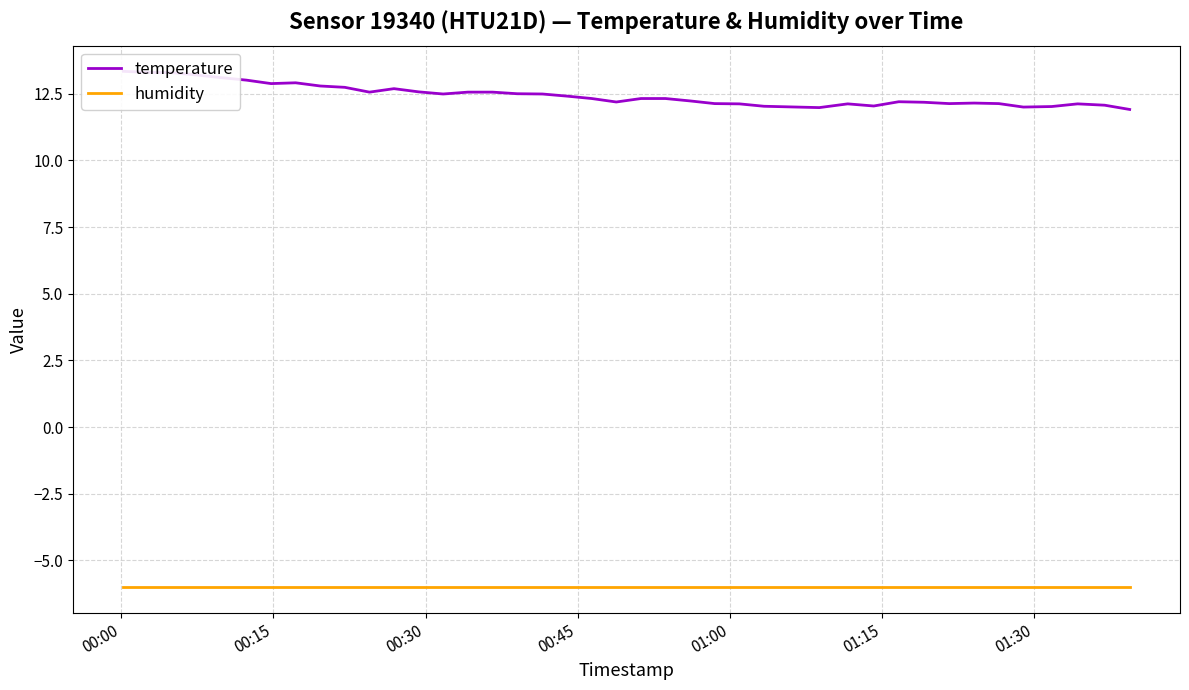

What is the difference between the maximum and minimum values in the temperature series?

1.4